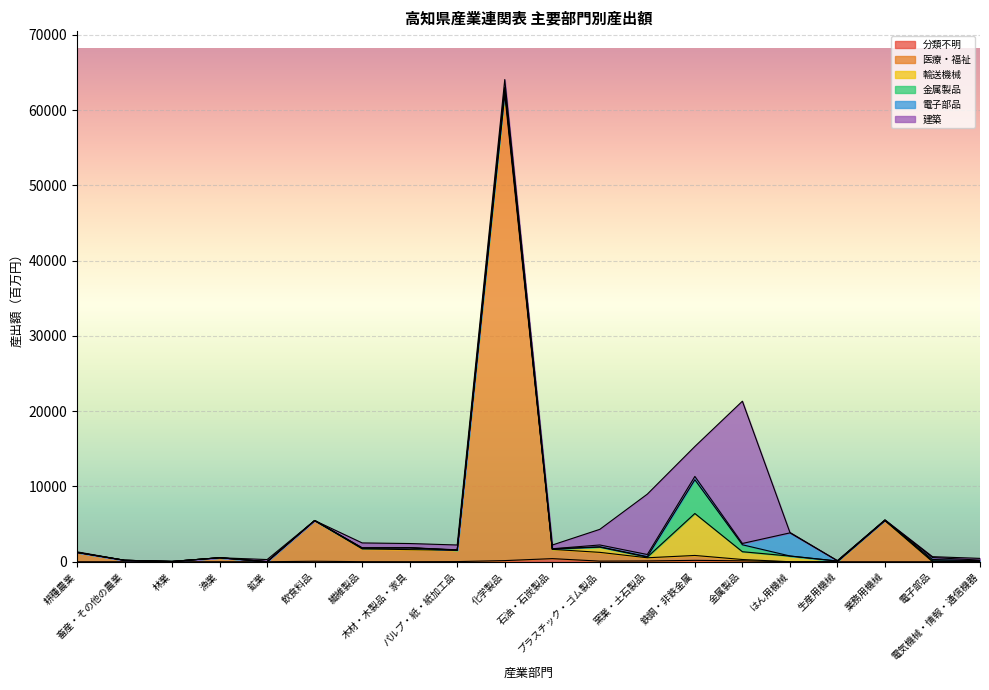

How many positive values does the 輸送機械 series have?

15